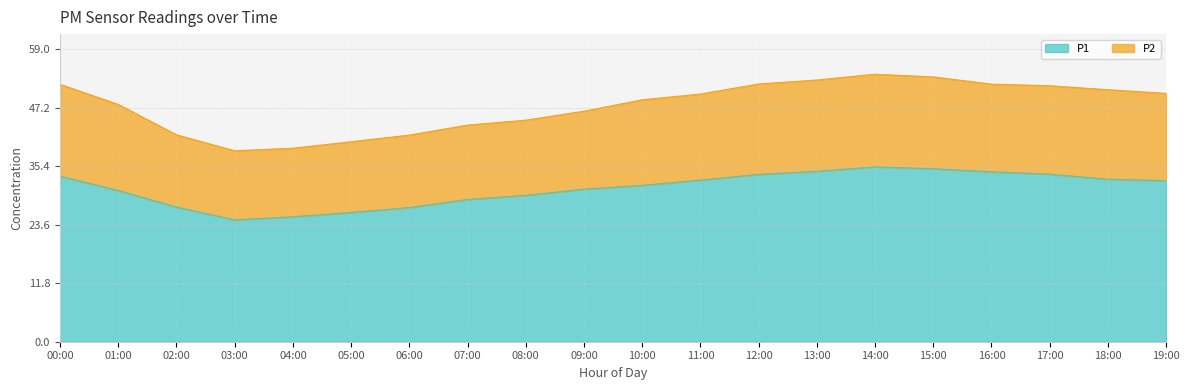

Where is the first local minimum for P2?

03:00